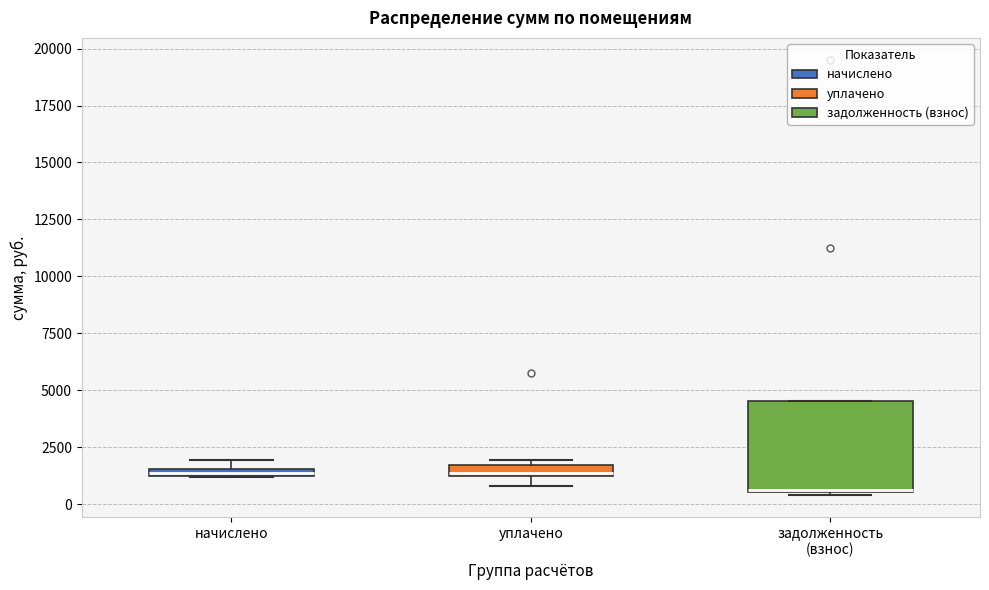

Where is the lower edge of the box for уплачено on the y-axis? The values are not printed on the chart, so give them approximately, as read against the axis.

1000